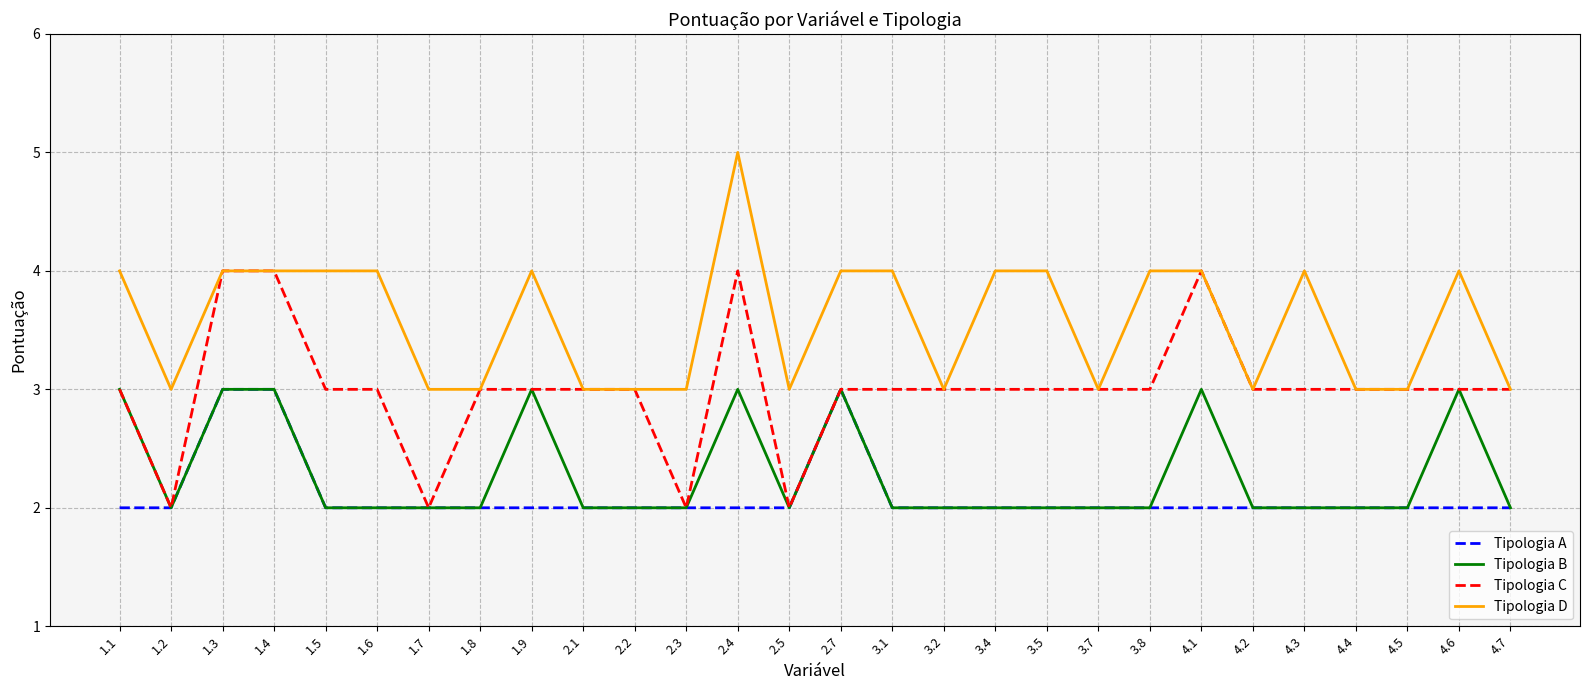

The value of Tipologia A at 3.1 is 1. True or false?

False